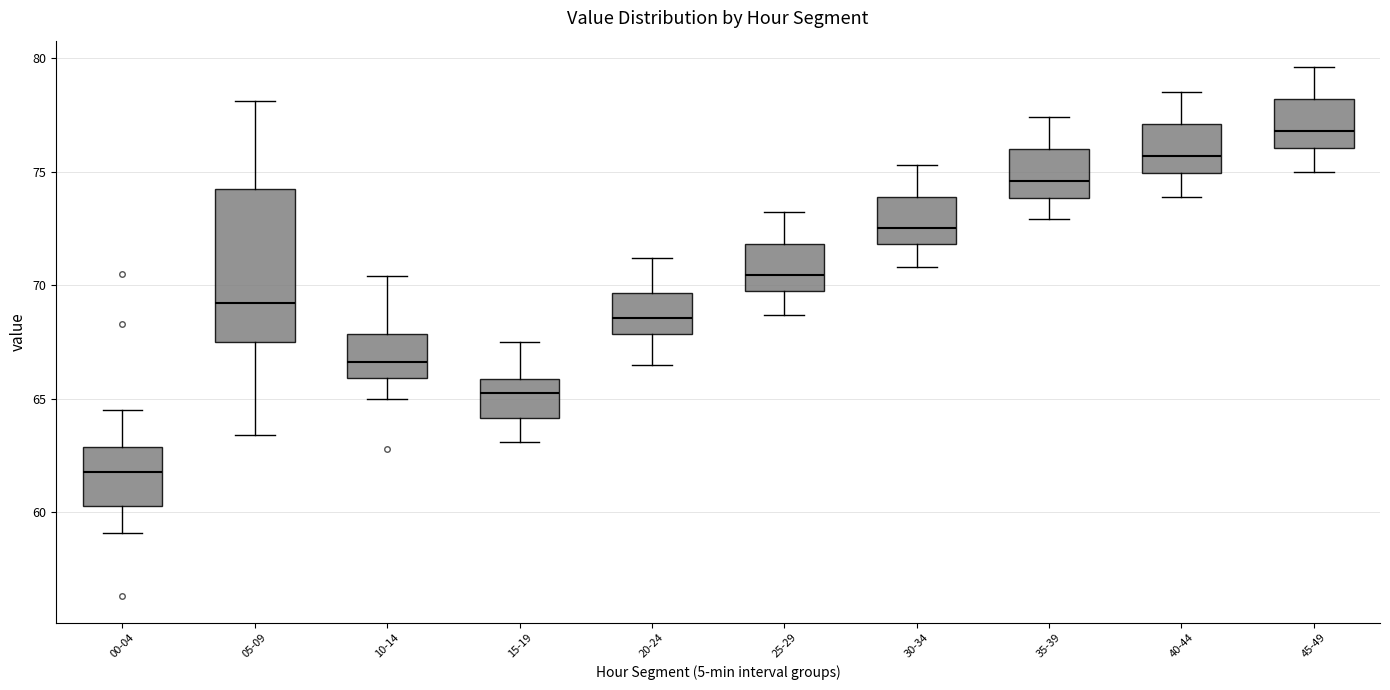

Comparing the boxes themselves (not the whiskers), which one is the tallest?

05-09